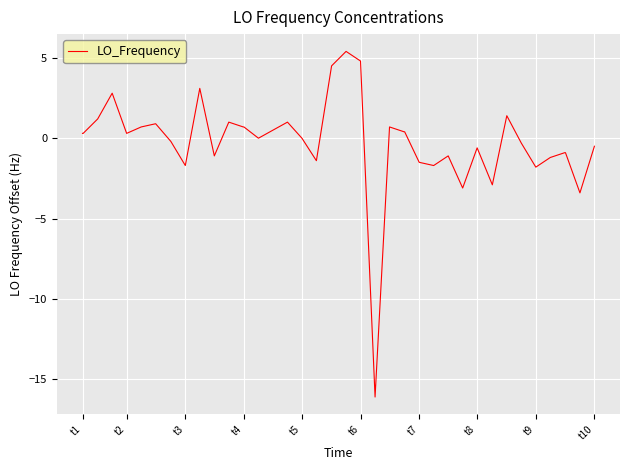

What is the maximum value shown in the chart?

5.4